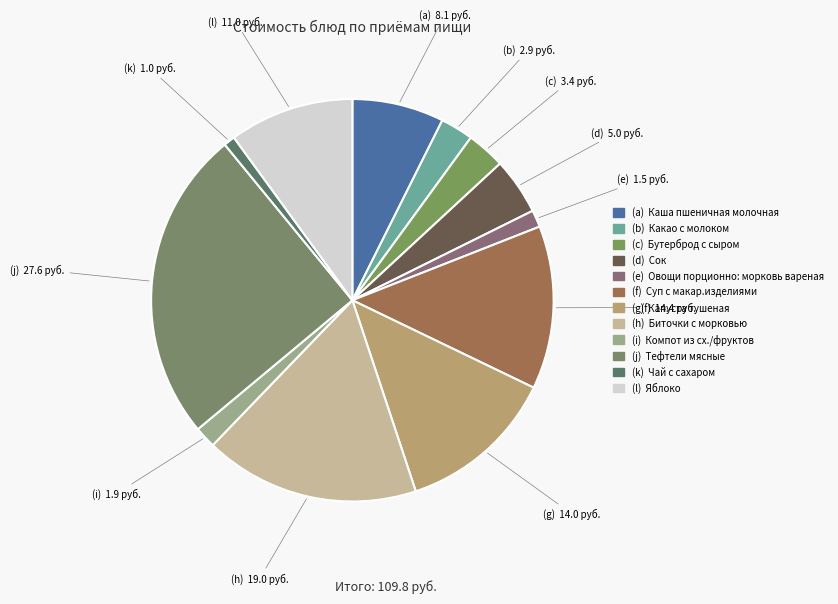

Count the number of slices in the pie.

12